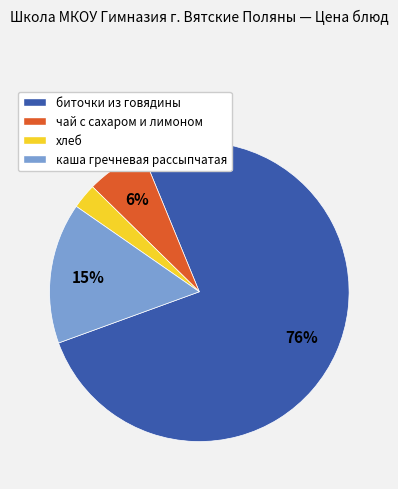

Is the sum of чай с сахаром и лимоном and каша гречневая рассыпчатая greater than half?

No